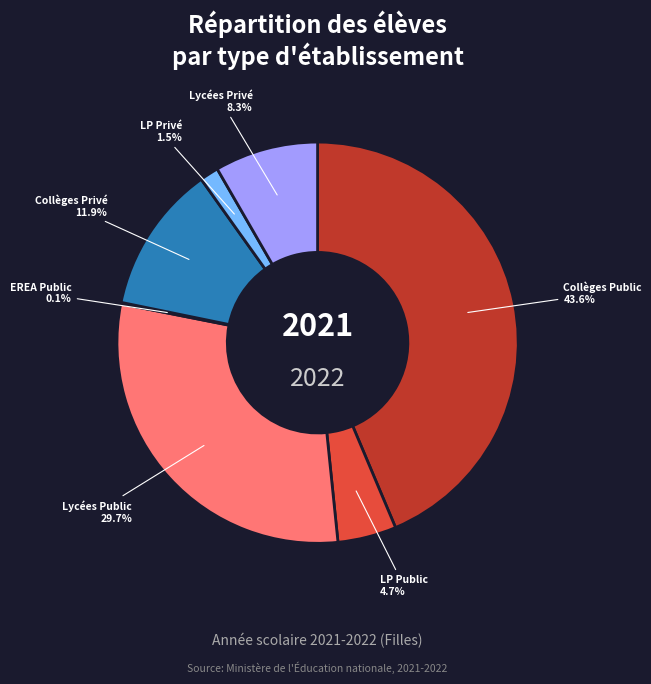

Is there any slice that represents more than half of the pie?

No